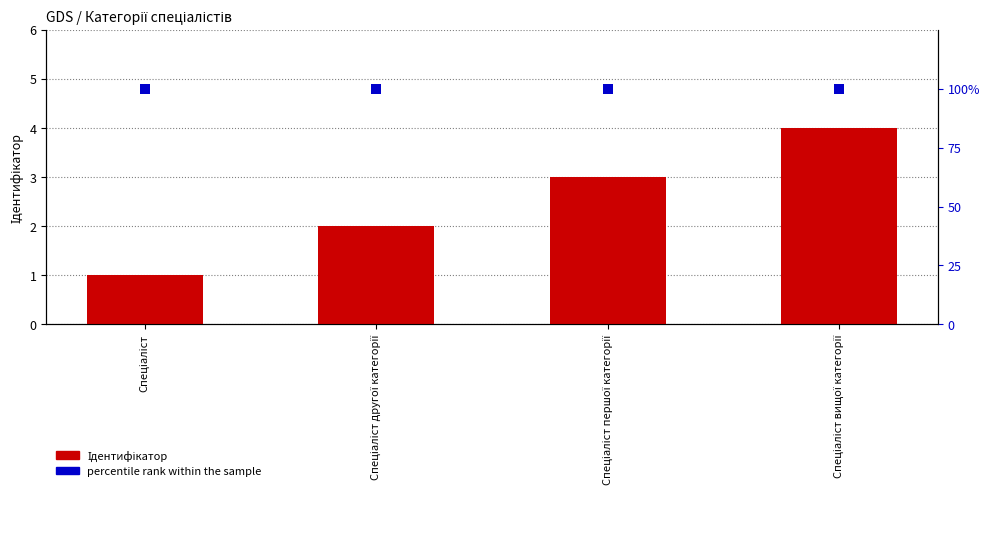

What is the total value across all series at Спеціаліст?

101